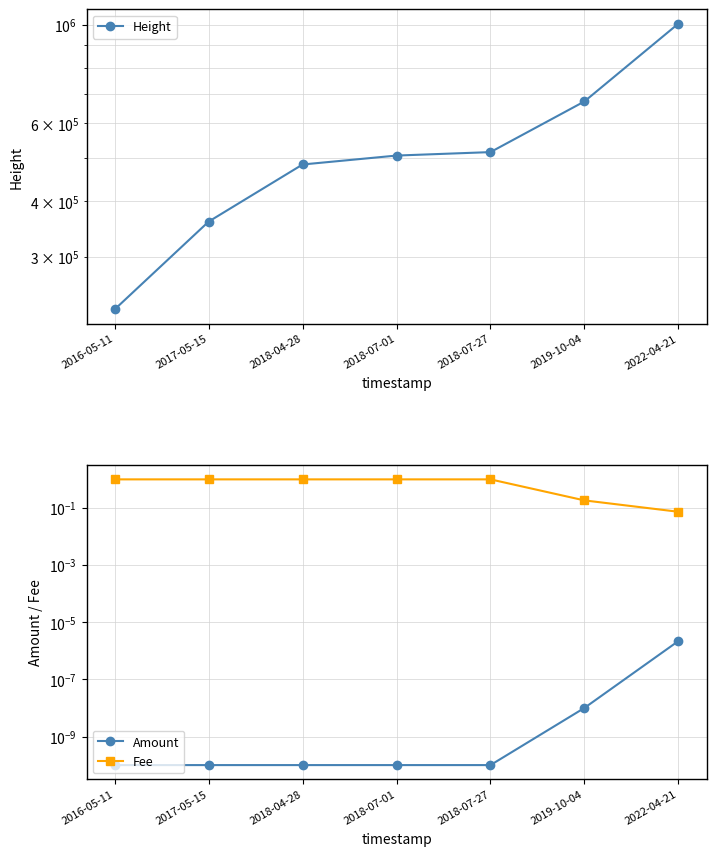

What is the difference between the maximum and second lowest values in the Height series?

645249.0